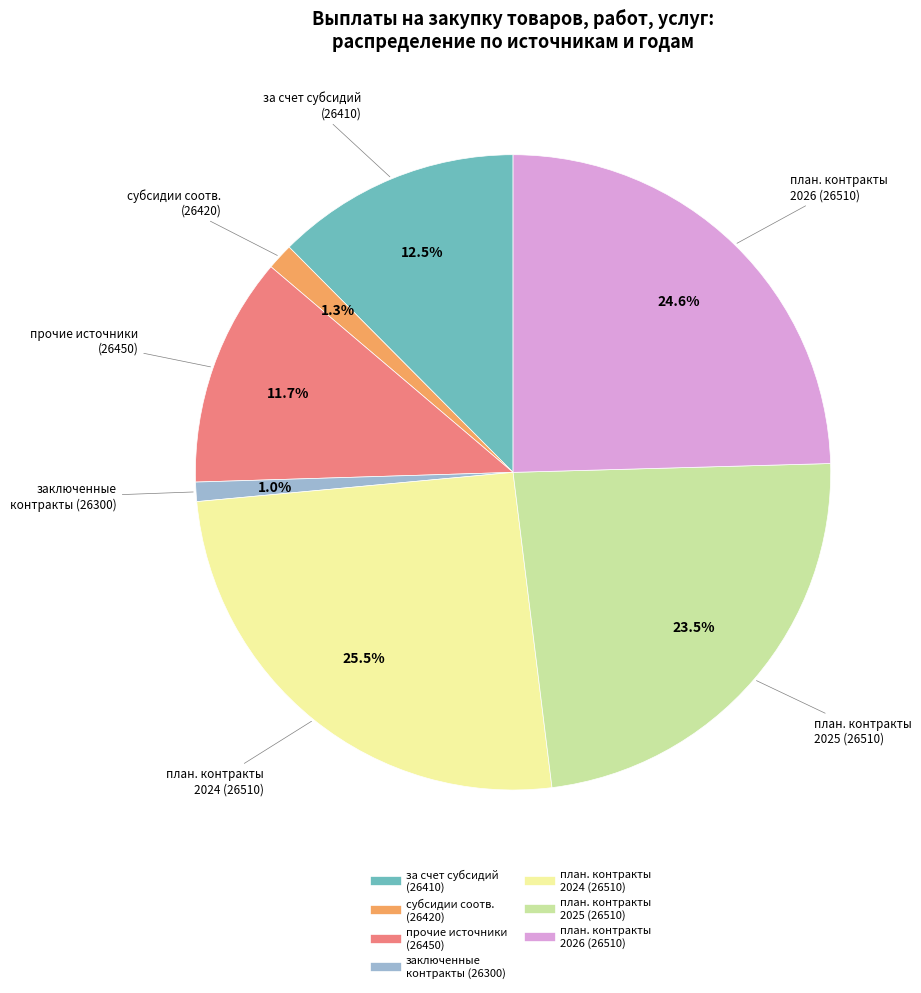

How many slices are in this pie chart?

7